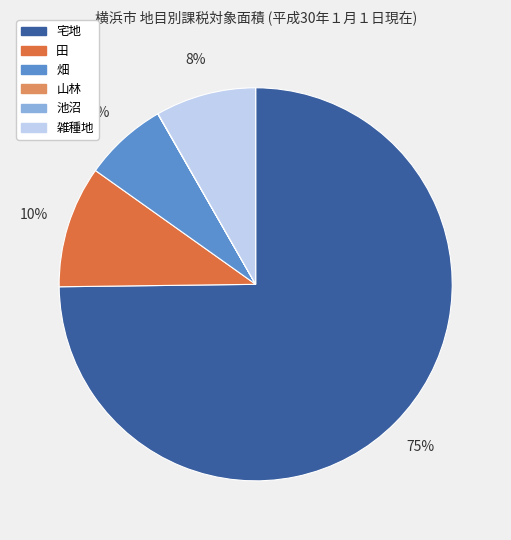

Is there any slice that represents more than half of the pie?

Yes